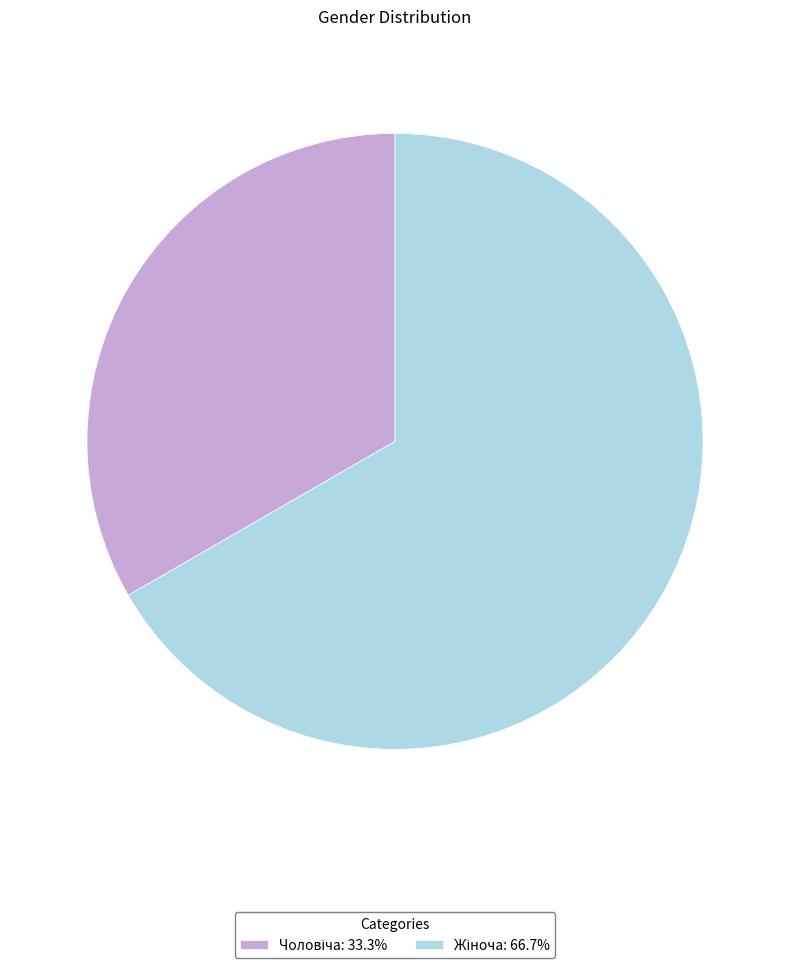

Does any single category account for the majority?

Yes